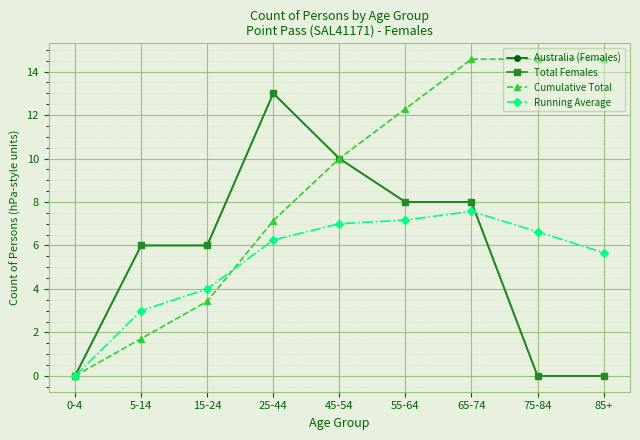

Does the chart have visible grid lines?

Yes